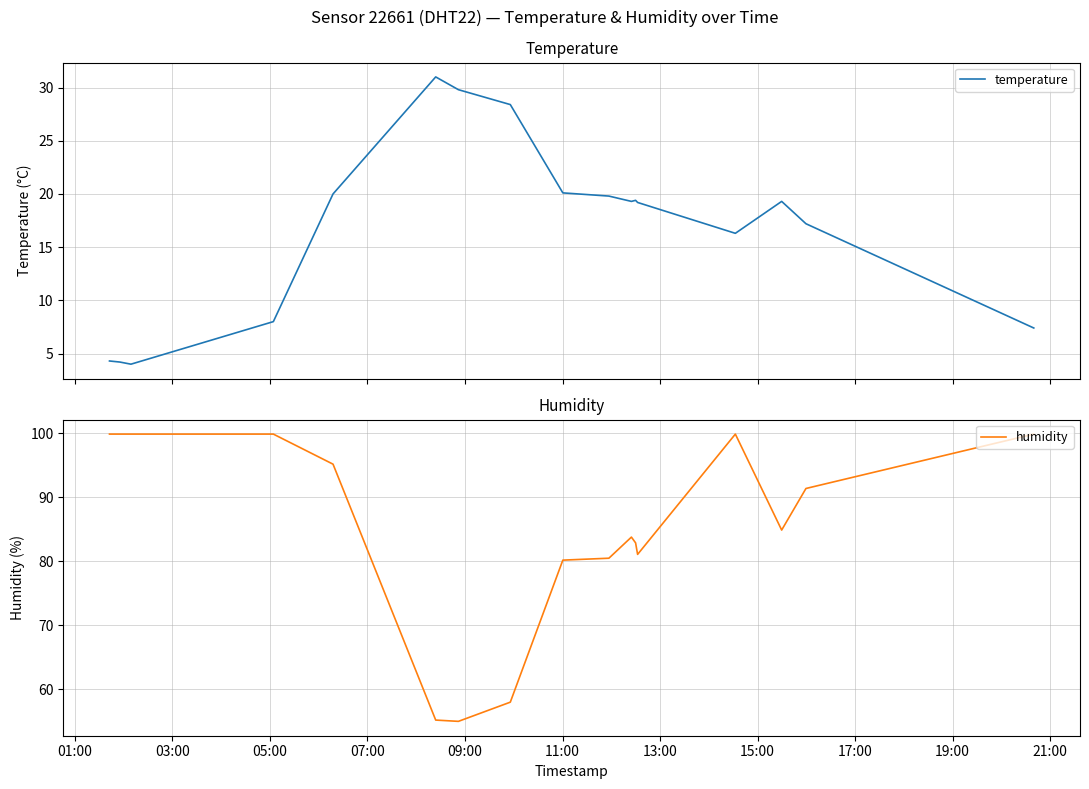

Is the value of humidity at 16 greater than the value of temperature at 01:00?

Yes